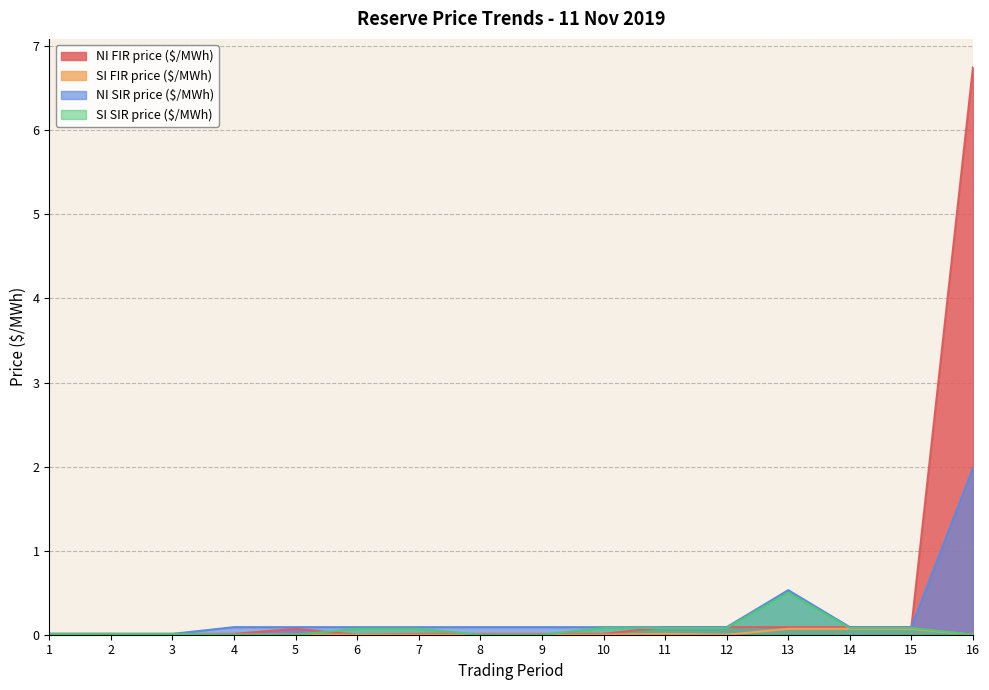

What is the value of the NI FIR price ($/MWh) point at the 5th from the left?

0.1